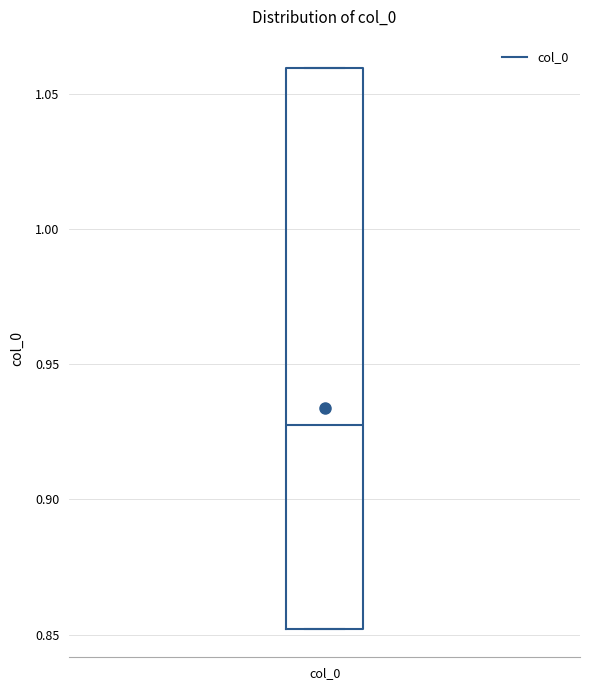

Transcribe this box plot: give where the median line is, the range the box spans, and where the two whiskers end, as read against the y-axis. The values are not printed on the chart, so give them approximately, as read against the axis.

median 0.93, box 0.85 to 1.06, whiskers 0.85 to 1.06